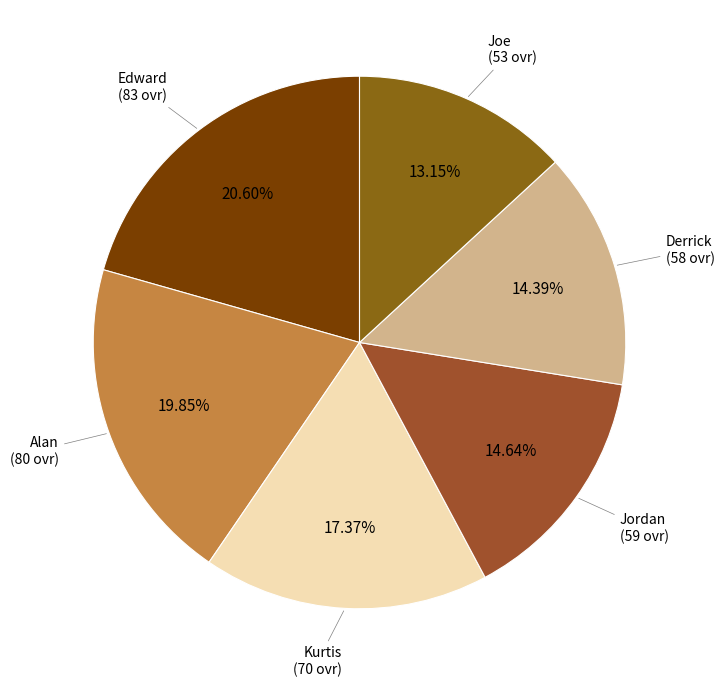

To the nearest percent, what is the average slice percentage?

17%